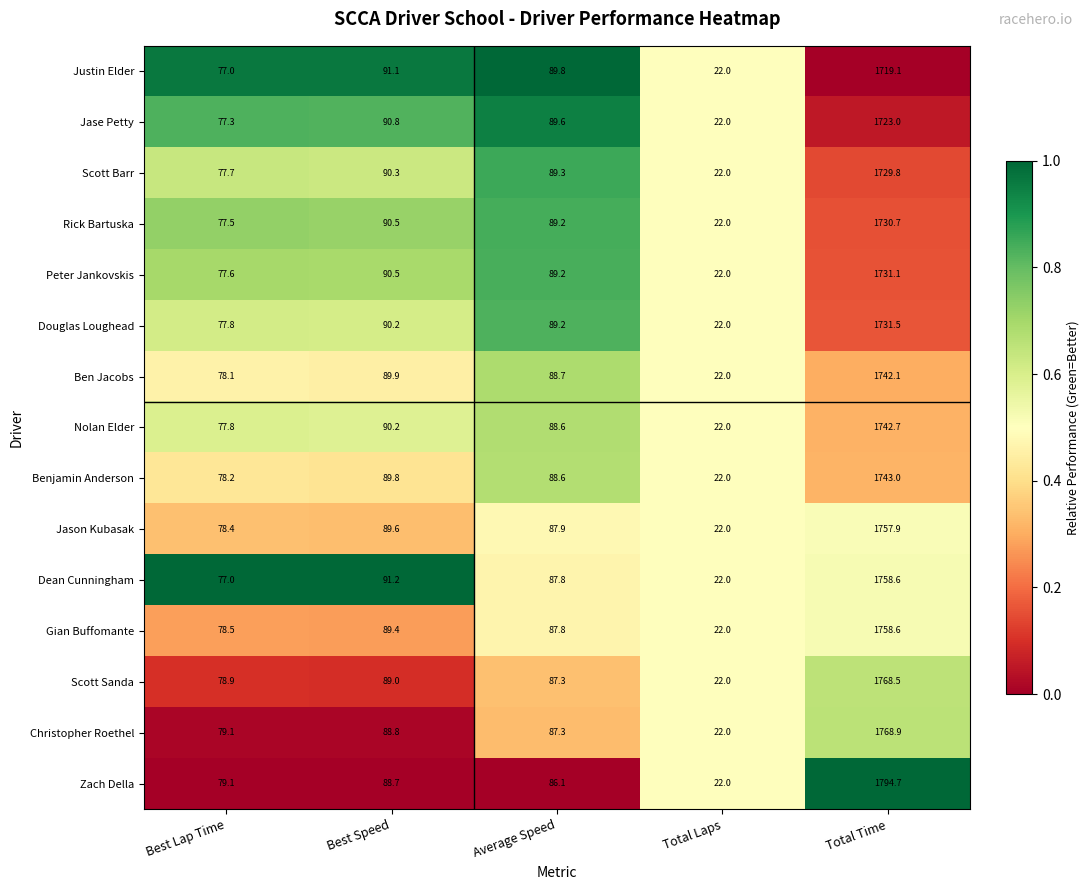

What is the average value of the Scott Sanda series?

409.1